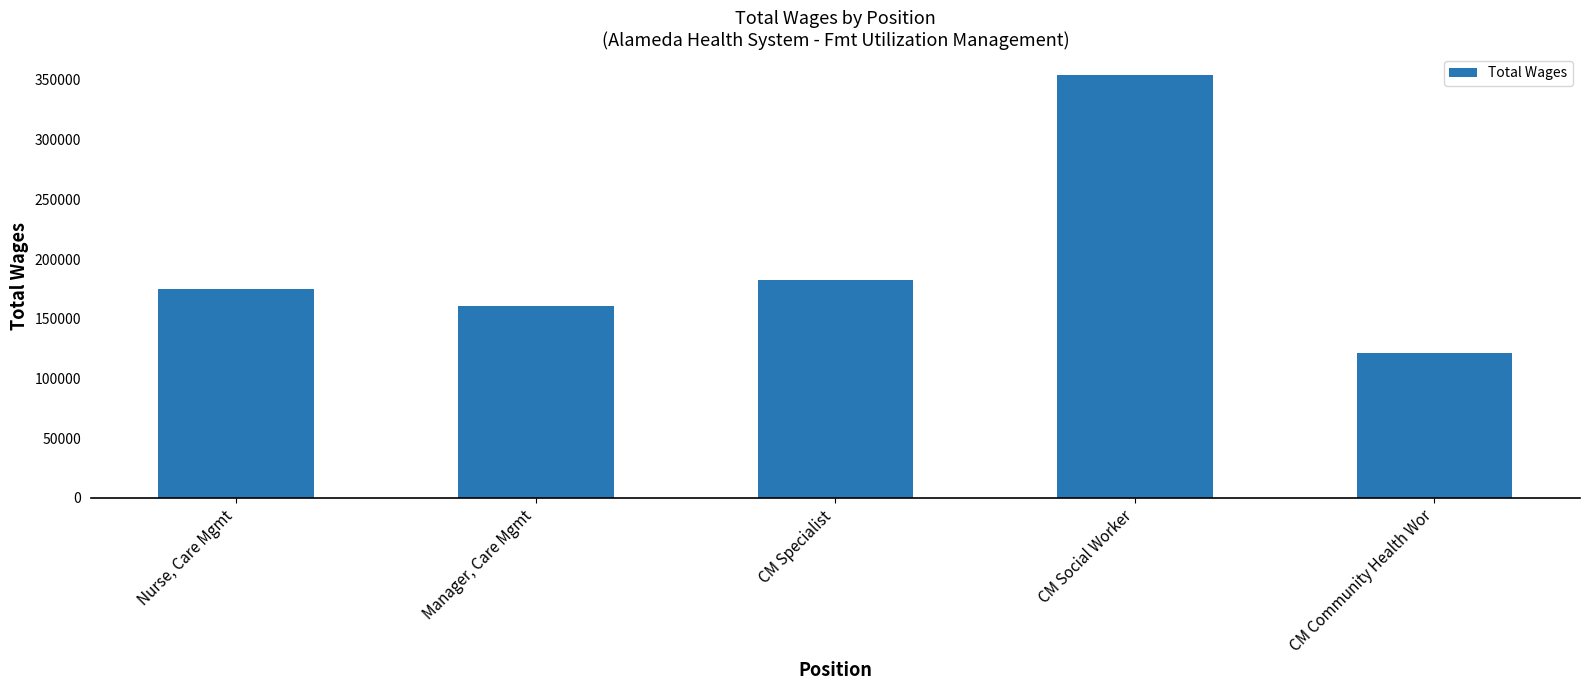

What is the change in value from Nurse, Care Mgmt to CM Community Health Wor?

-53703